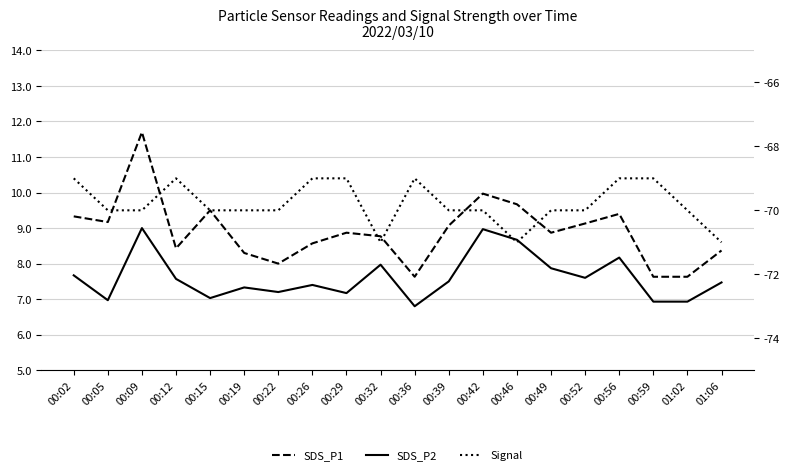

What is the sum of the Signal values at 00:52 and 00:22?

-140.0